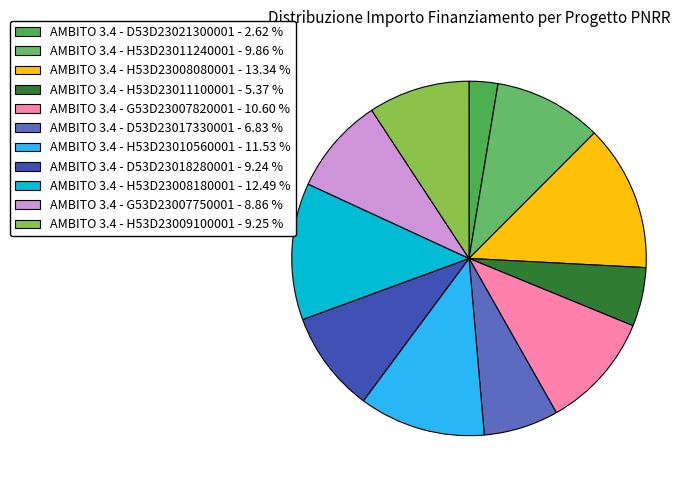

Between AMBITO 3.4 - D53D23017330001 and AMBITO 3.4 - G53D23007820001, which is larger?

AMBITO 3.4 - G53D23007820001